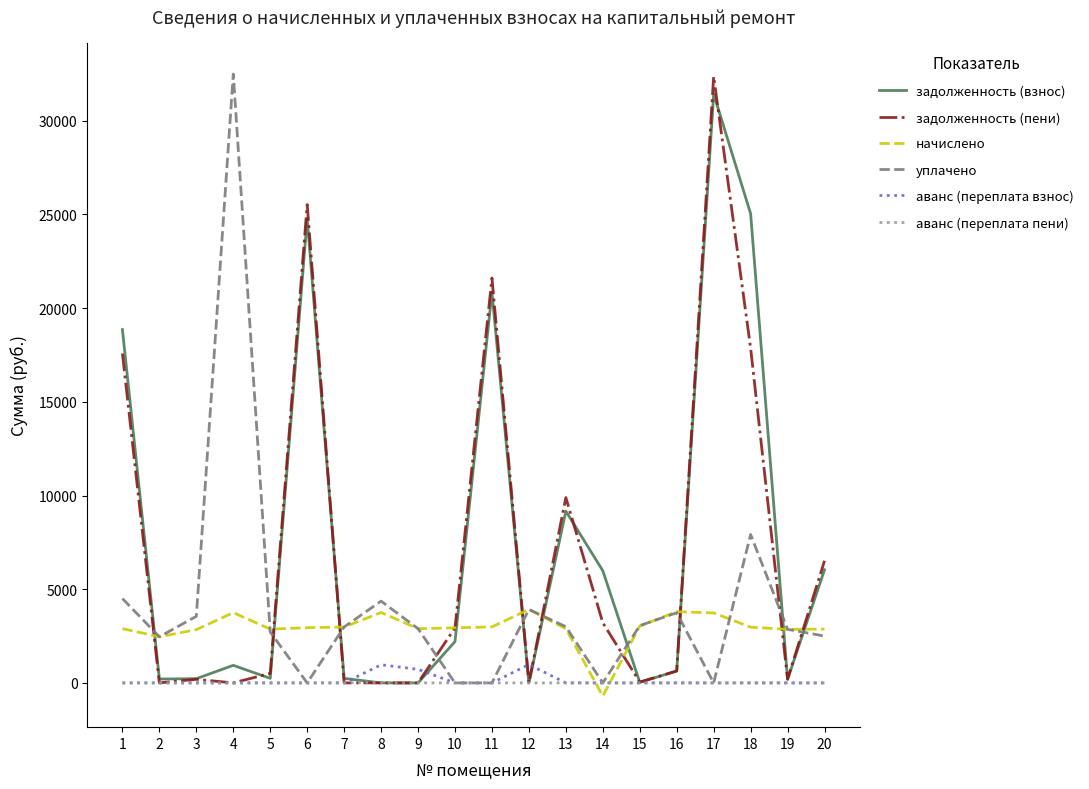

Which series changed the most between 6 and 10?

задолженность (пени)